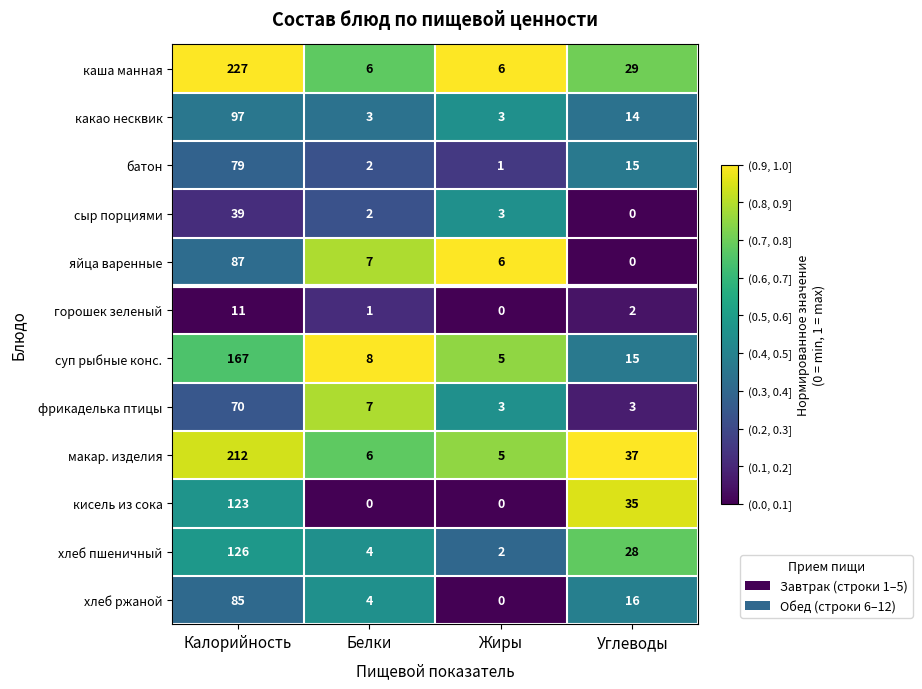

Which series has the largest total across all categories?

каша манная